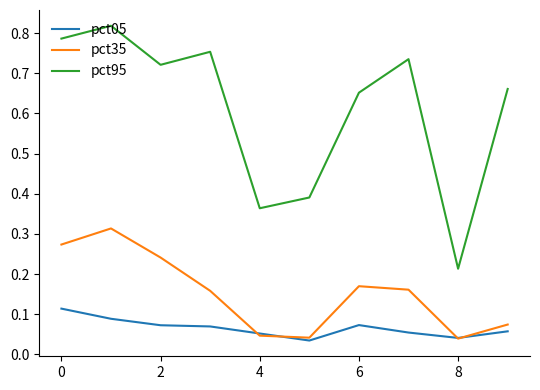

At how many categories does at least one series exceed 0?

10